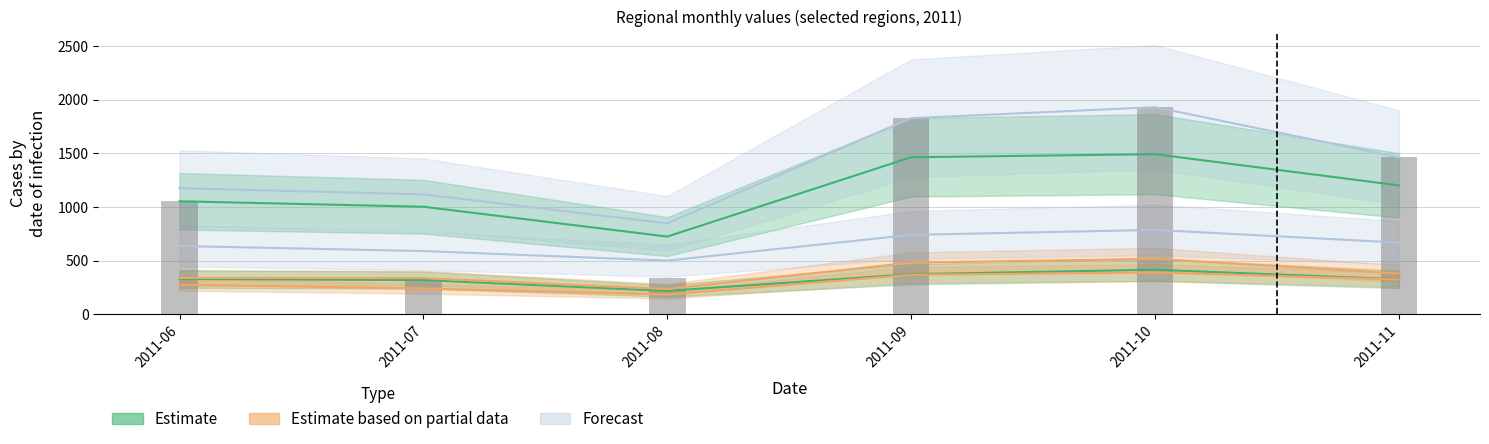

What is the sum of all Forecast values?

3925